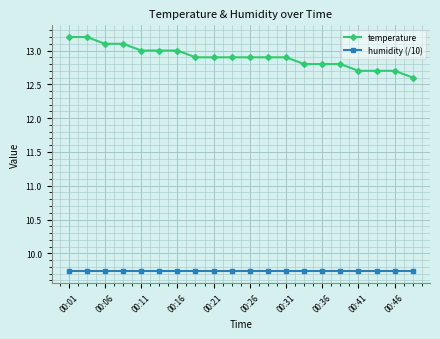

How many lines are shown in the chart?

2